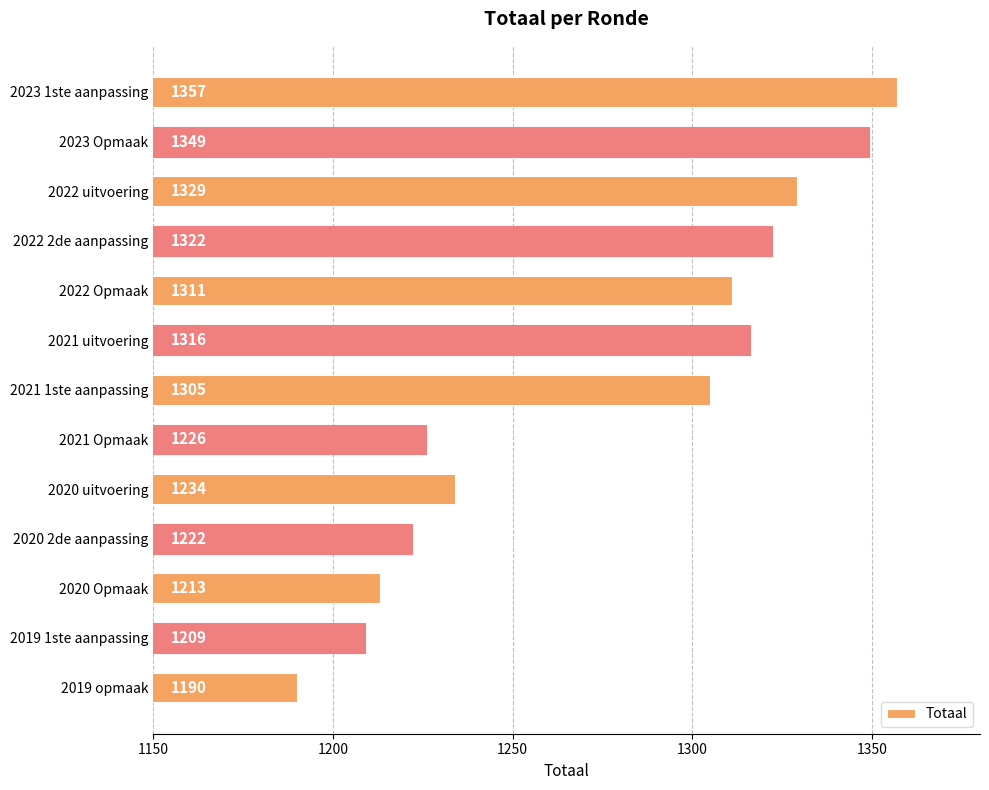

True or false: the data shows 355 at 2022 Opmaak.

False